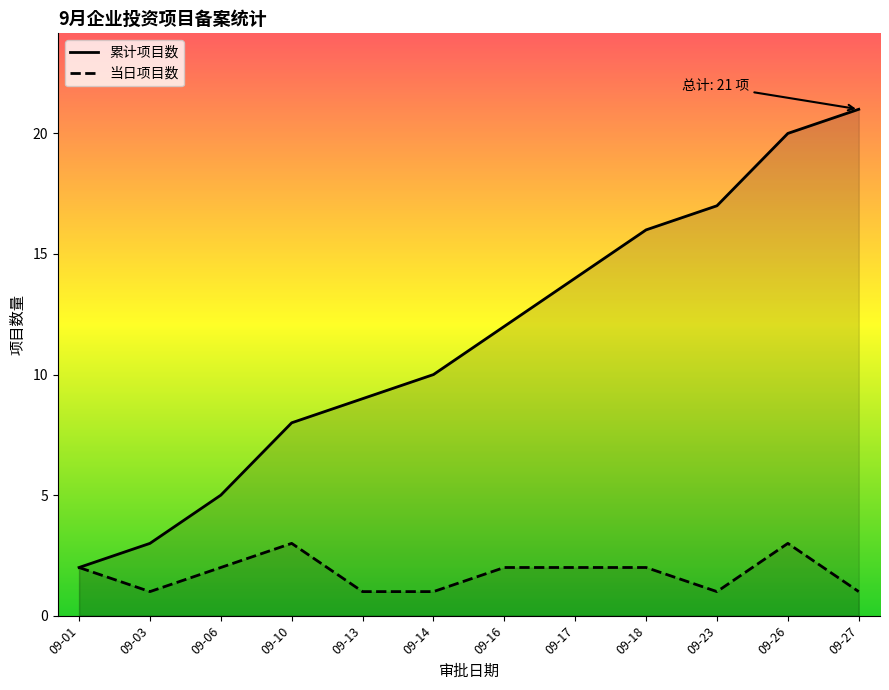

True or false: 当日项目数 and 累计项目数 intersect in this chart.

False